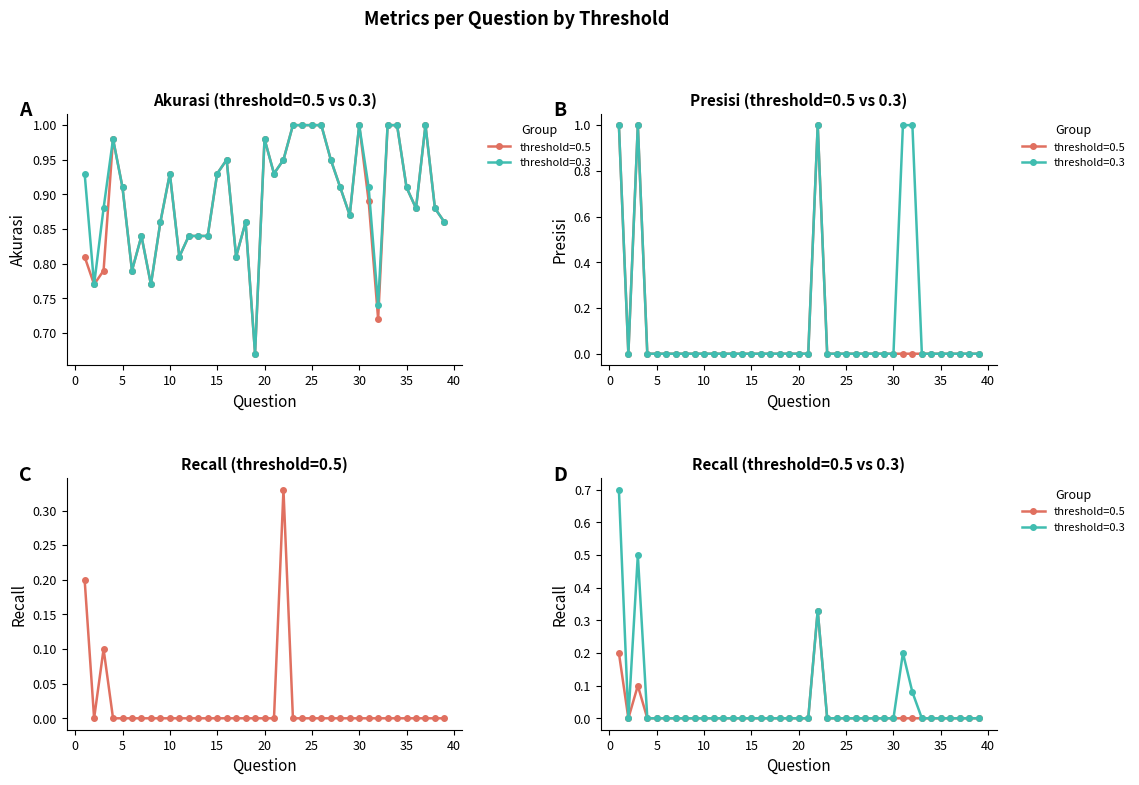

Which series has the largest range (max minus min)?

Presisi_0.5